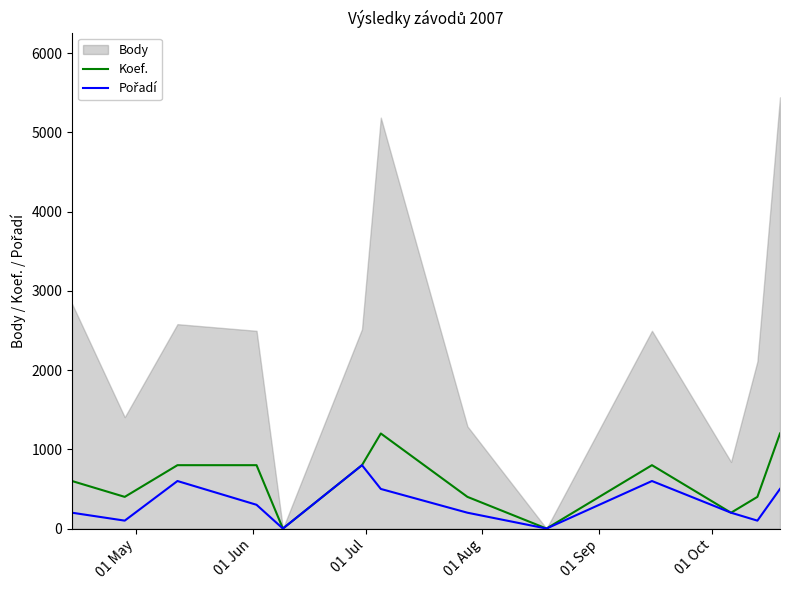

The Koef. series shows 423 at 01 Aug. True or false?

False